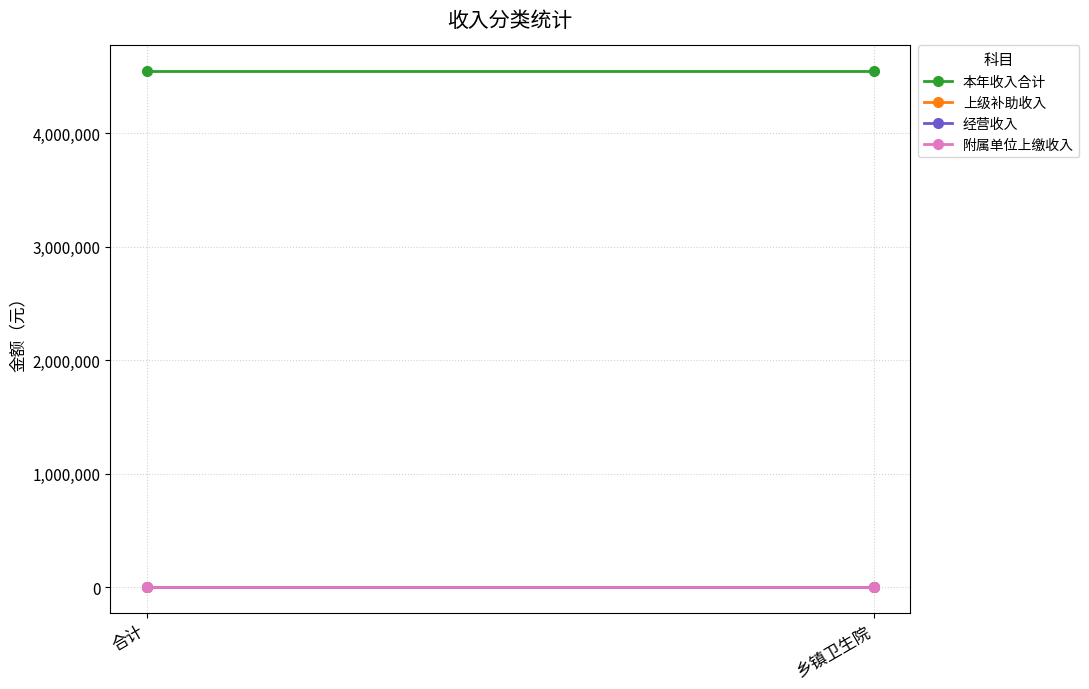

What is the label of the 2nd point from the right?

合计